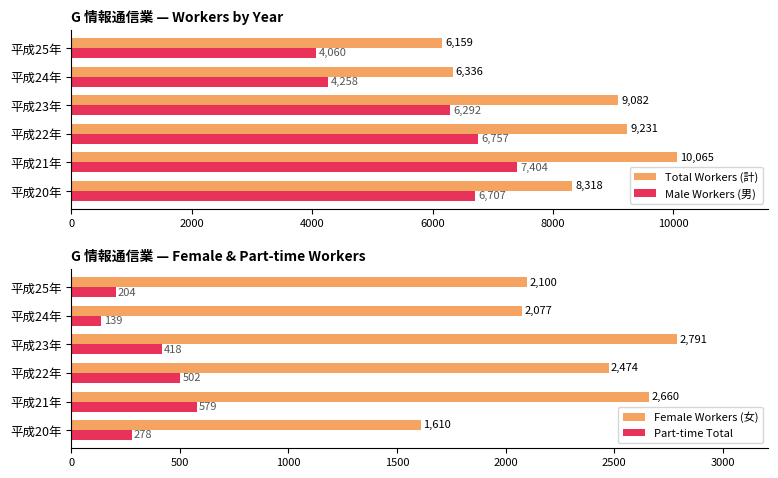

The value of Total Workers (計) at 平成24年 is 3266. True or false?

False